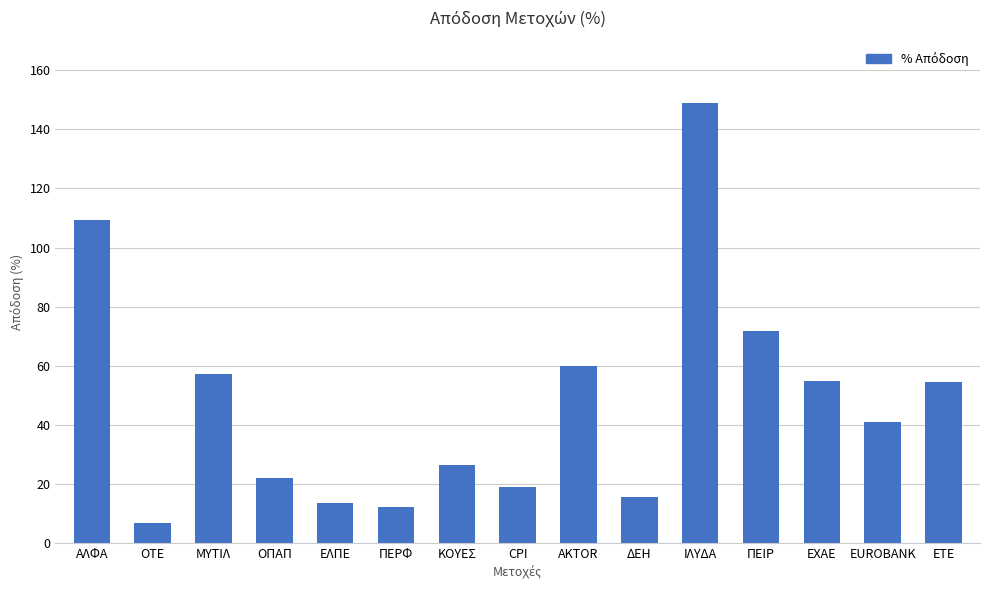

What is the value of the 13th bar from the left?

54.8